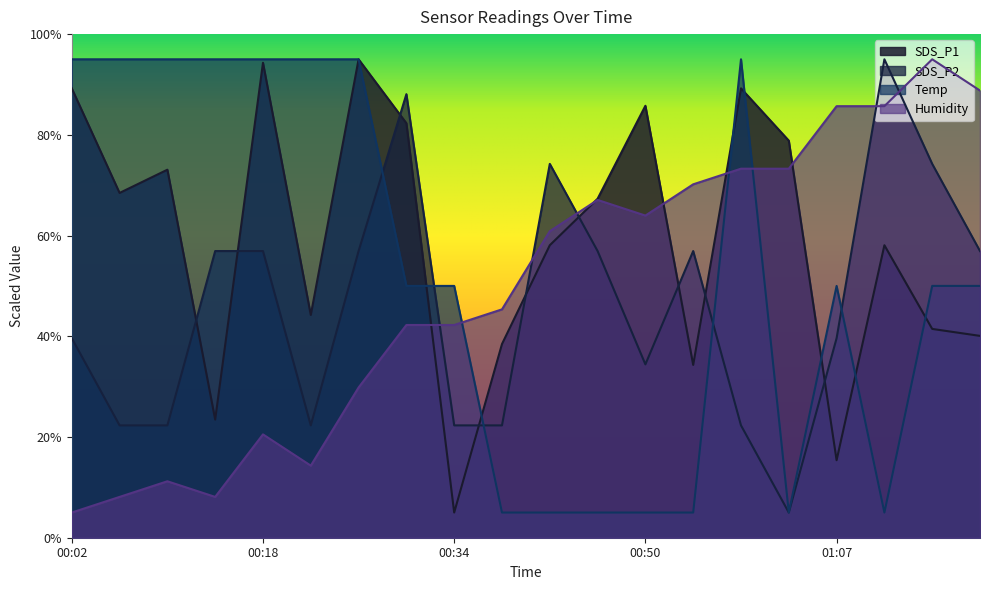

What is the difference between the maximum and minimum values in the SDS_P2 series?

90.0